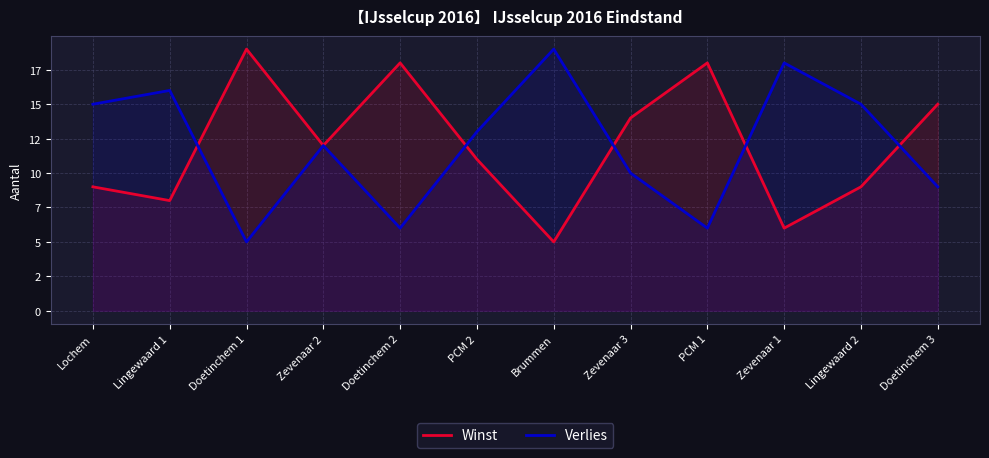

What is the label of the 10th point from the left?

Zevenaar 1